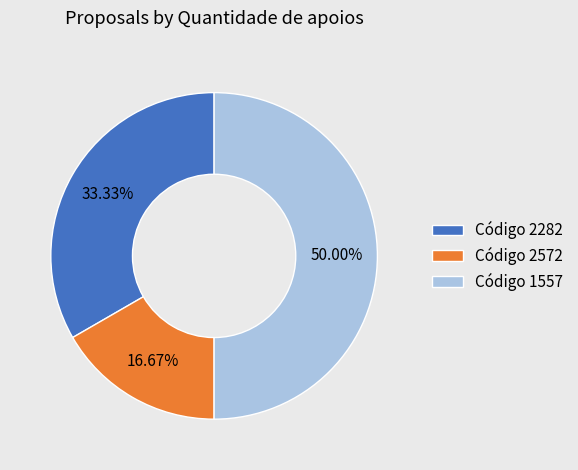

Count the number of slices in the pie.

3